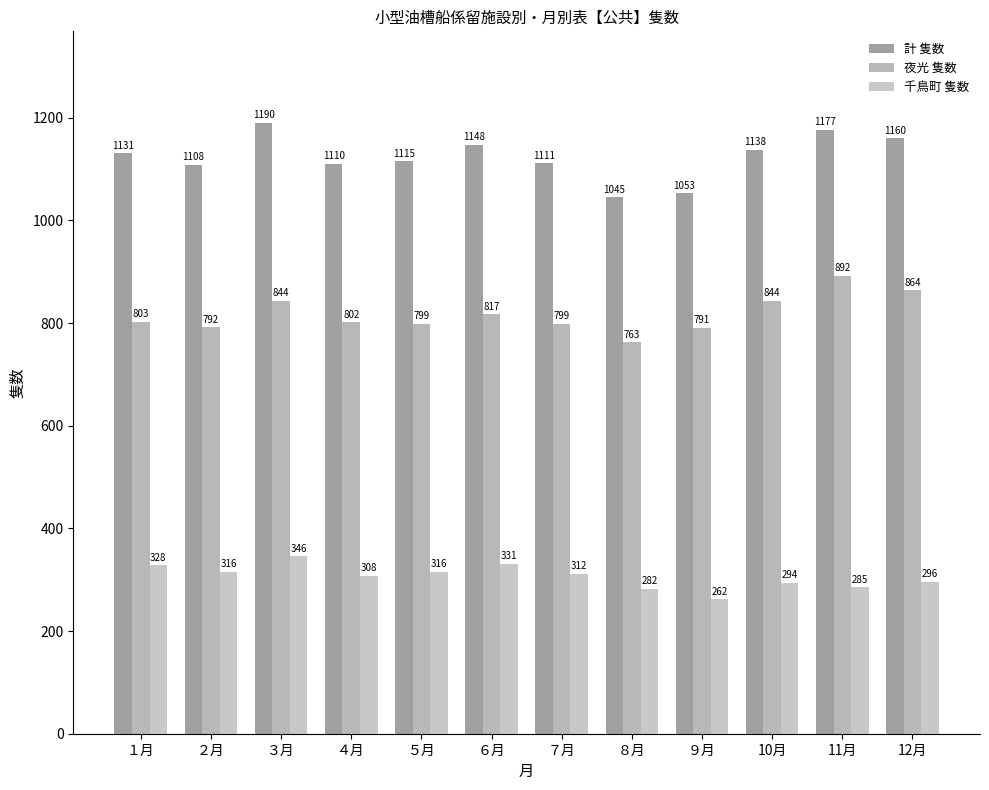

At which label is 計 隻数 closest to 1117?

５月